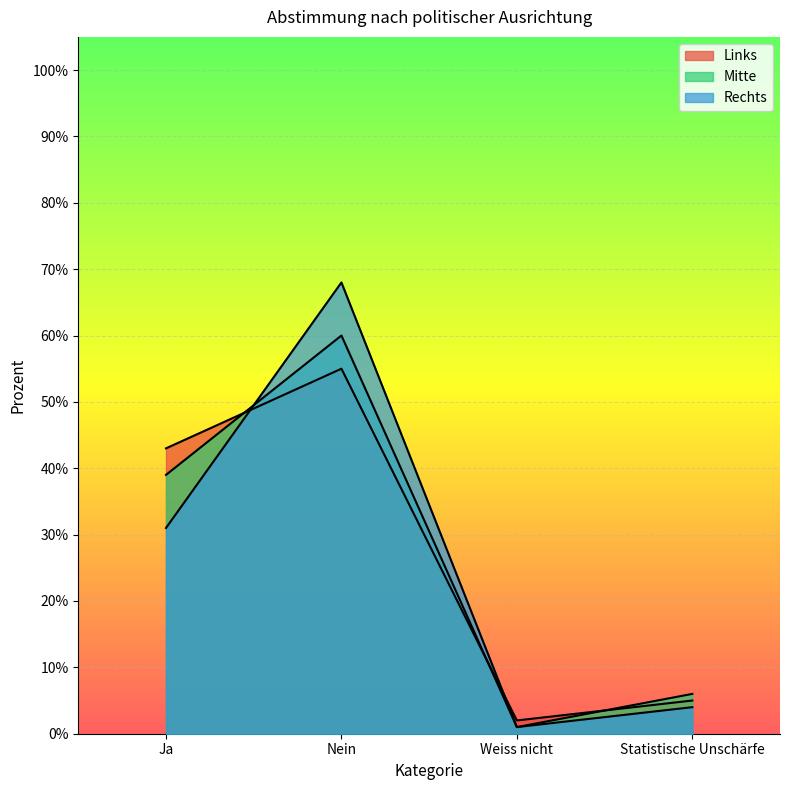

What is the label of the 2nd point from the right?

Weiss nicht